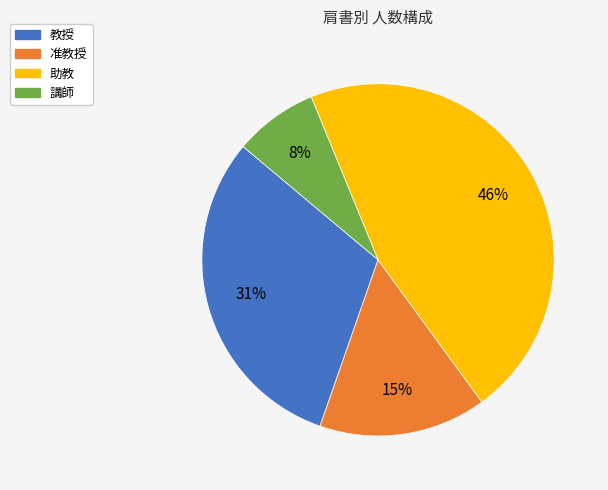

To the nearest percent, what is the difference between the 講師 and 助教 slice percentages?

38%